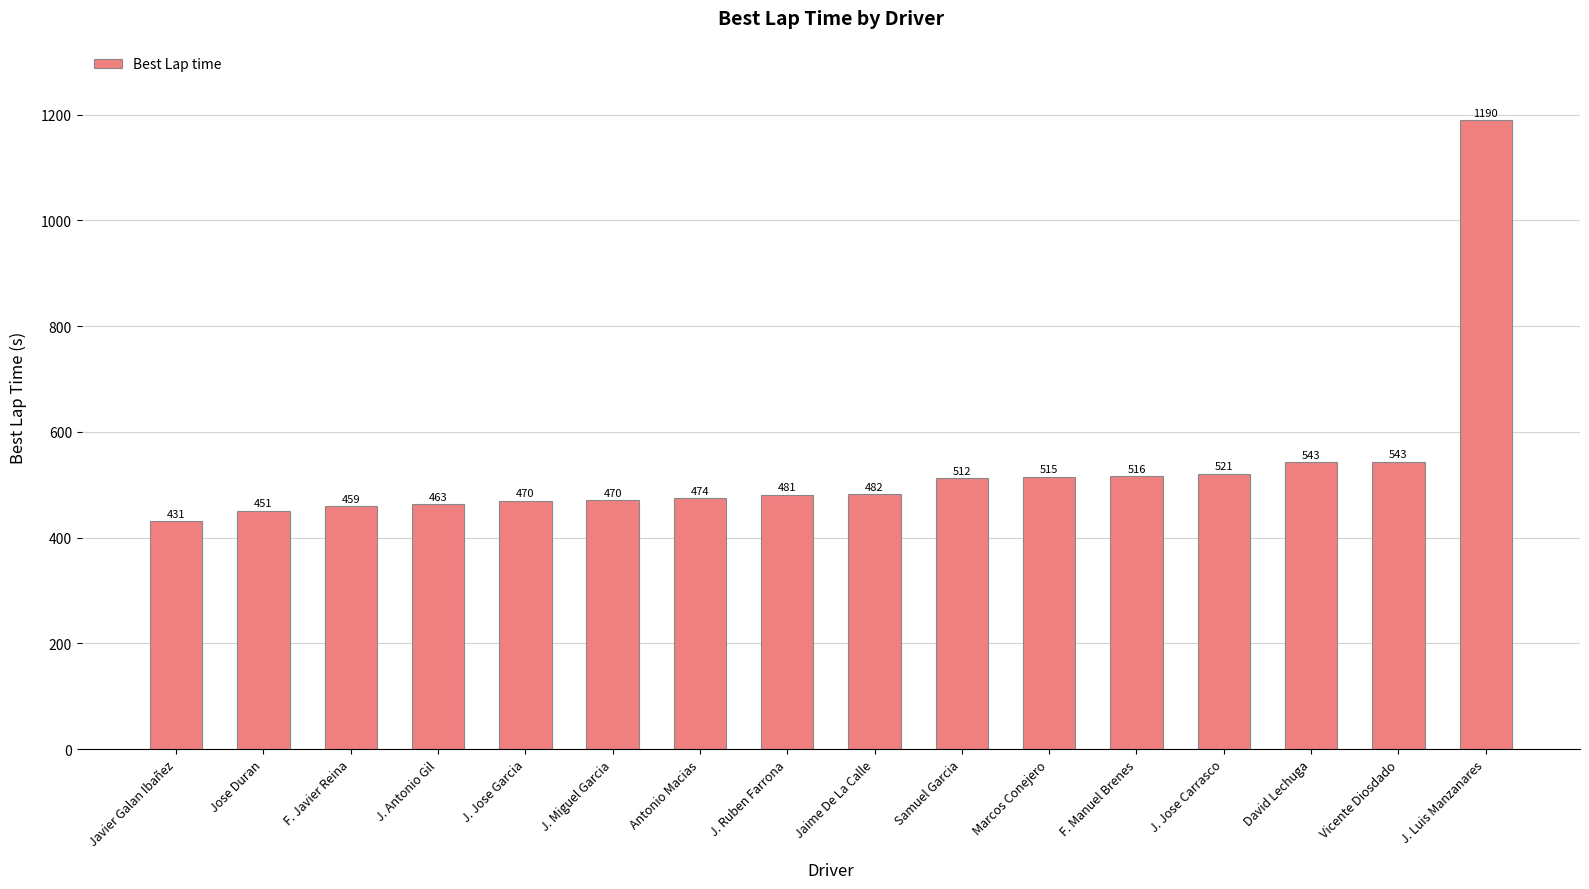

What is the label of the 9th bar from the right?

J. Ruben Farrona